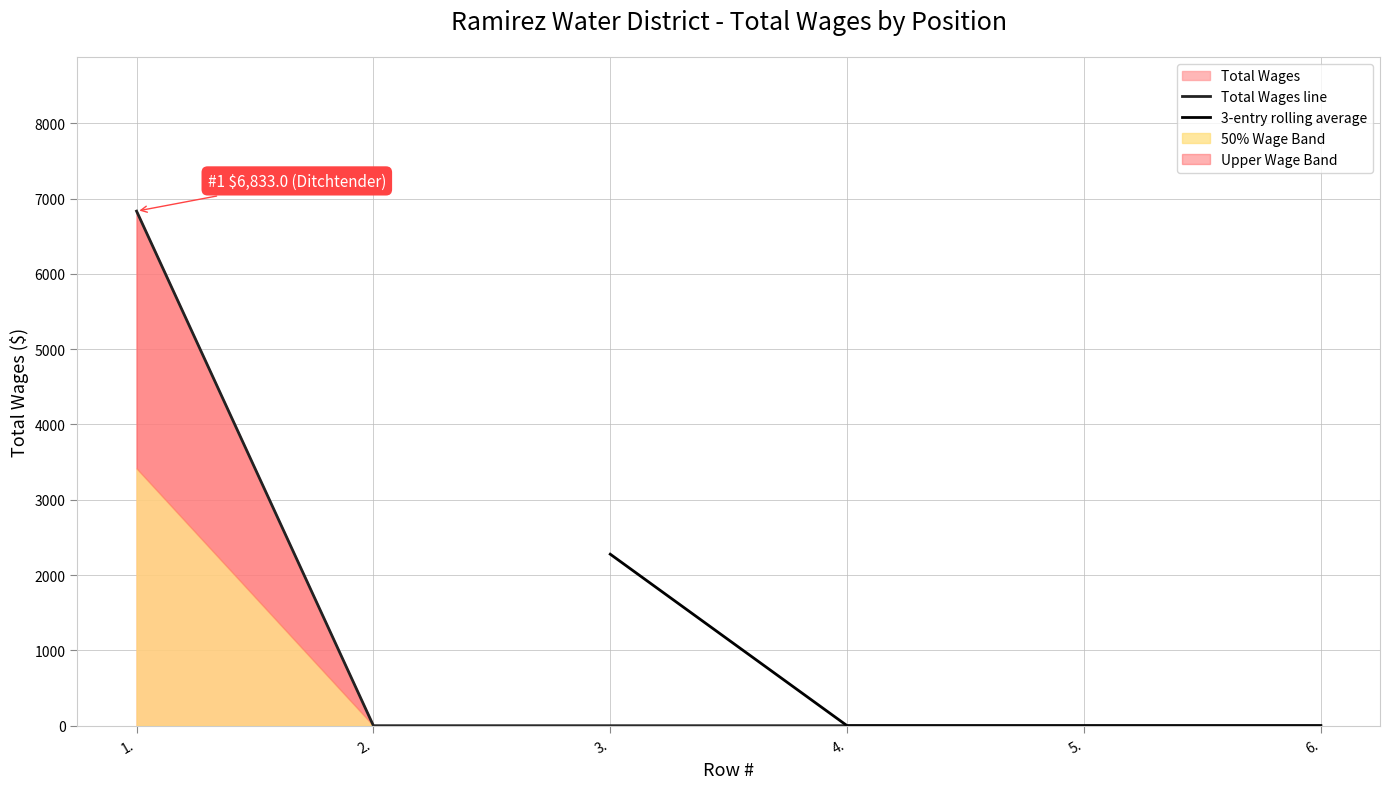

Reading left to right, extract all data points from this chart.

1.=6833	2.=0	3.=0	4.=0	5.=0	6.=0